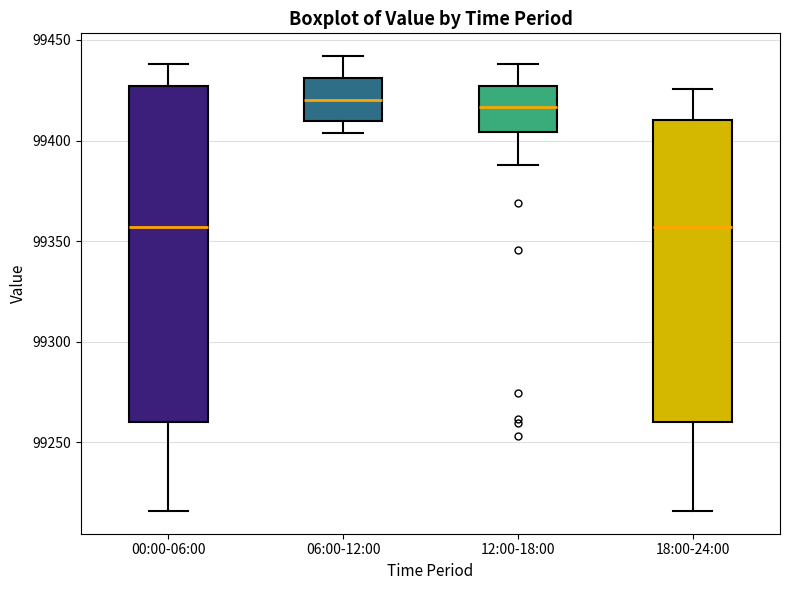

Reading left to right, transcribe this box plot: for each box, give where its median line is, the range the box spans, and where its two whiskers end, as read against the y-axis. The values are not printed on the chart, so give them approximately, as read against the axis.

00:00-06:00: median 99355, box 99260 to 99425, whiskers 99215 to 99440
06:00-12:00: median 99420, box 99410 to 99430, whiskers 99405 to 99440
12:00-18:00: median 99415, box 99405 to 99425, whiskers 99390 to 99440
18:00-24:00: median 99355, box 99260 to 99410, whiskers 99215 to 99425